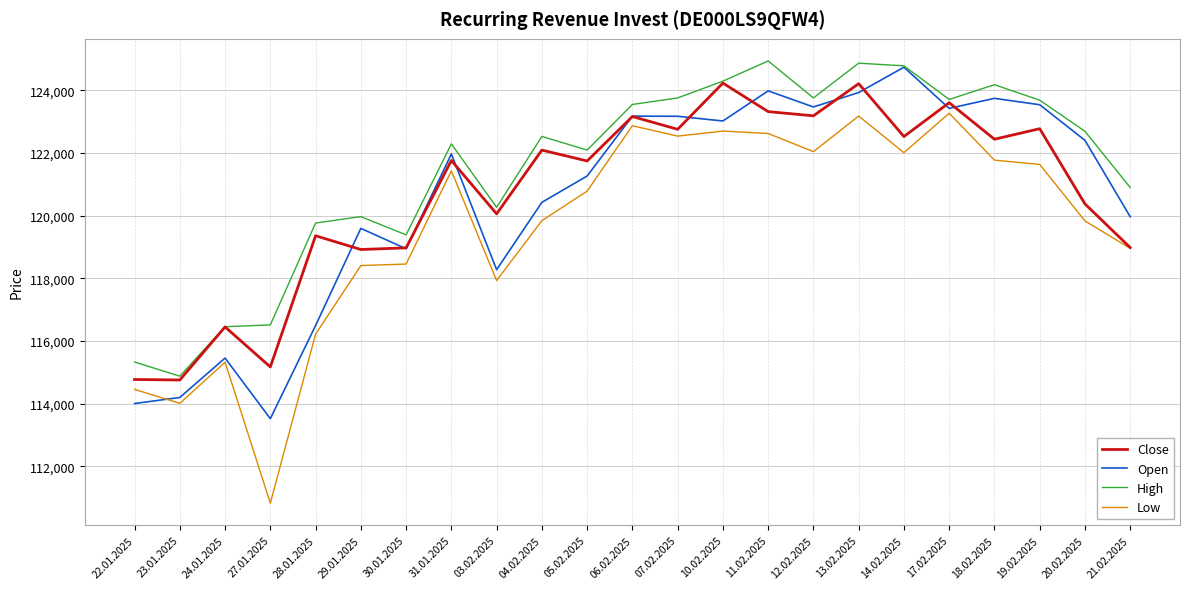

How many lines are shown in the chart?

4